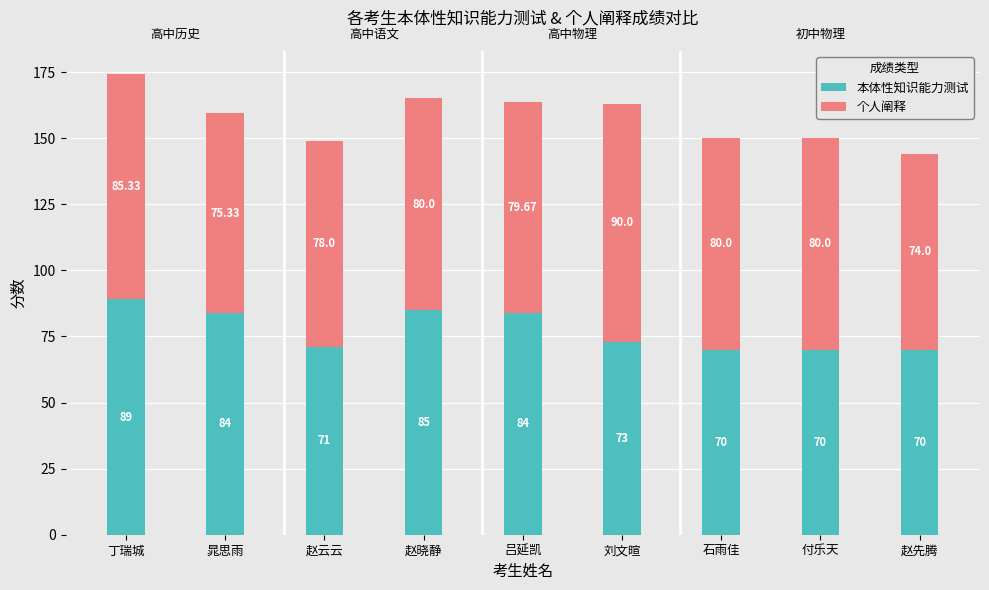

How many groups of bars are there?

9